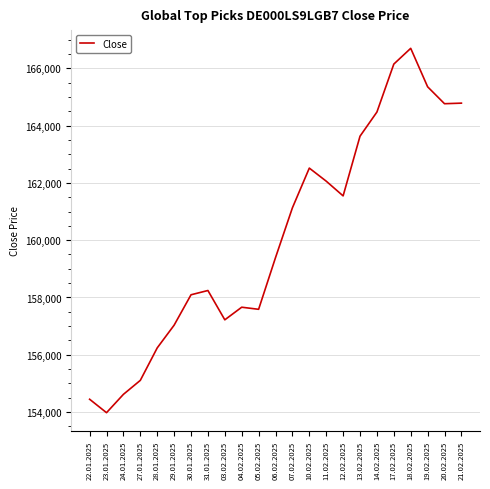

What is the approximate value at 05.02.2025, to the nearest 50?

157600